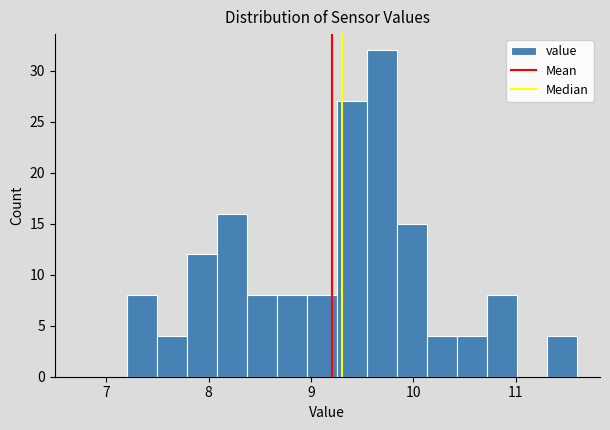

Read against the x-axis, roughly where is the centre of the tallest bar?

9.7